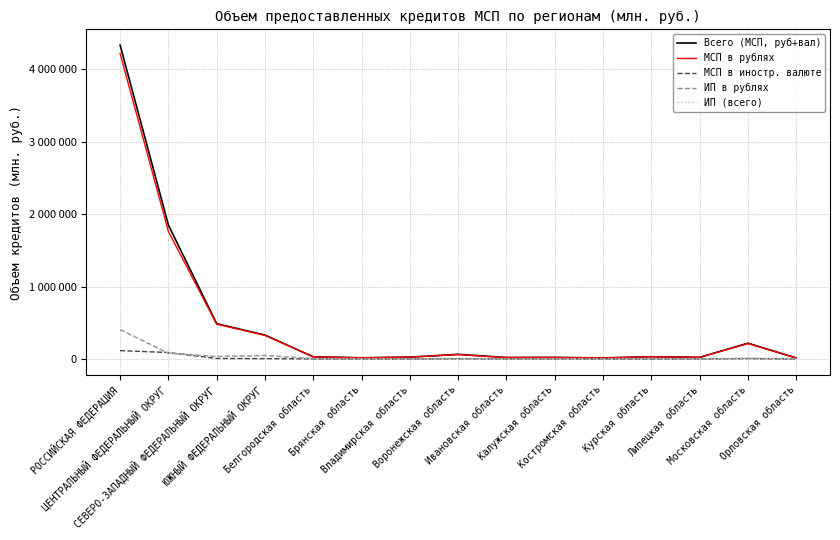

Is the value of ИП (всего) at СЕВЕРО-ЗАПАДНЫЙ ФЕДЕРАЛЬНЫЙ ОКРУГ greater than the value of ИП в рублях at РОССИЙСКАЯ ФЕДЕРАЦИЯ?

No